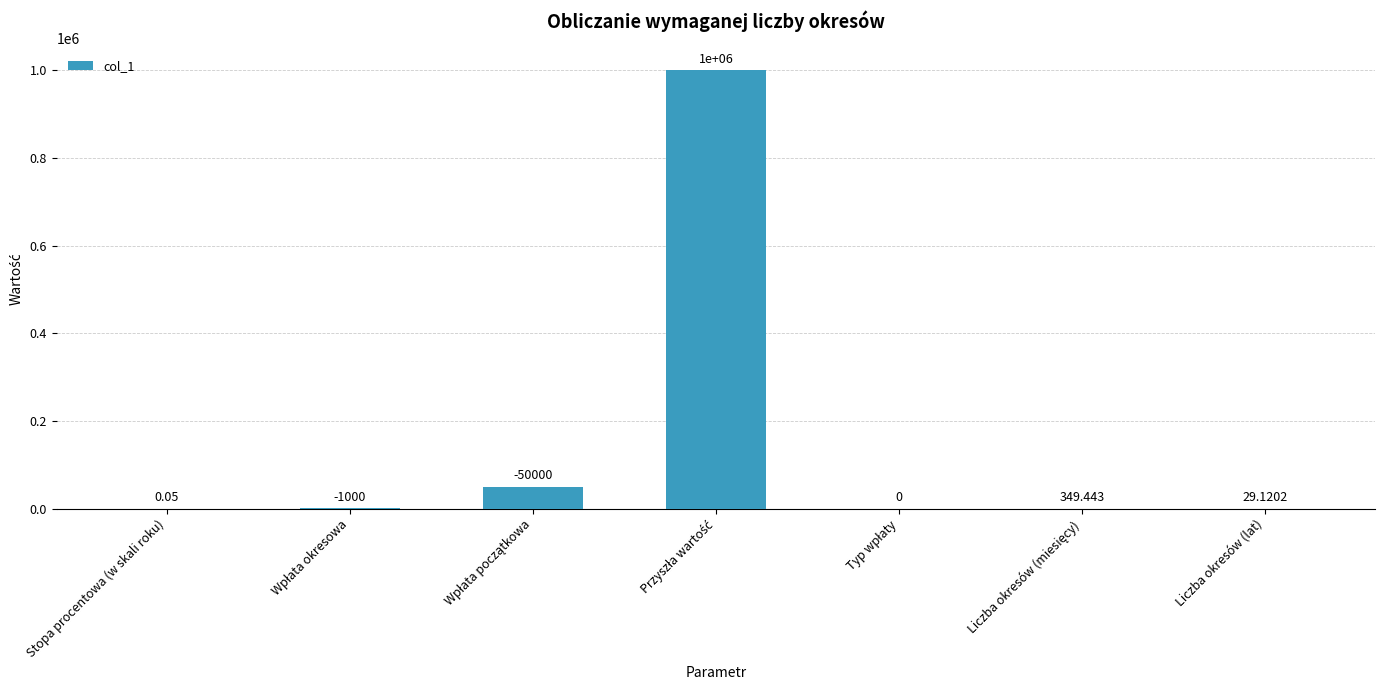

Count the number of categories in the chart.

7